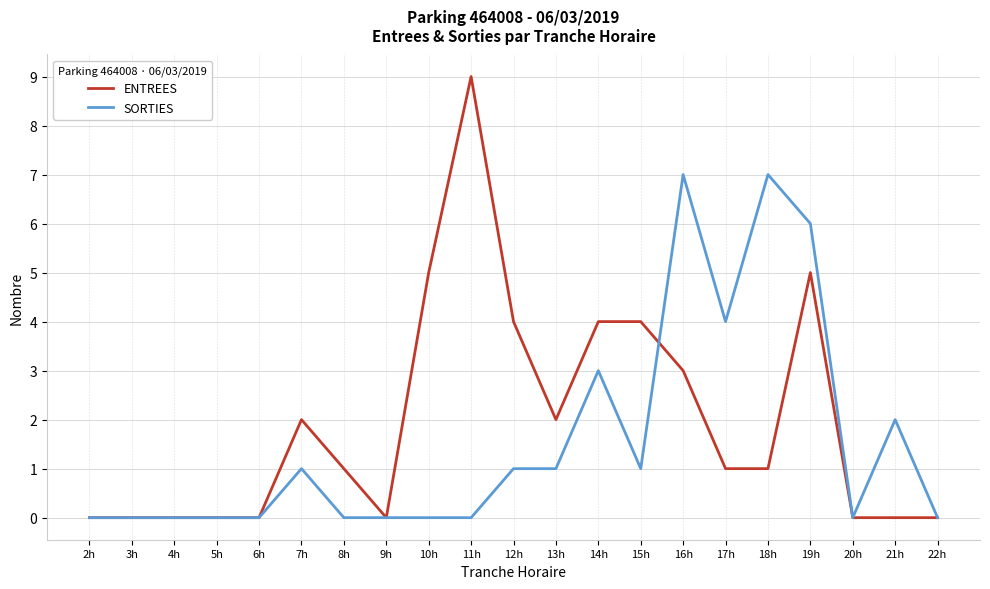

Rank the series by their maximum value, from highest to lowest.

ENTREES, SORTIES